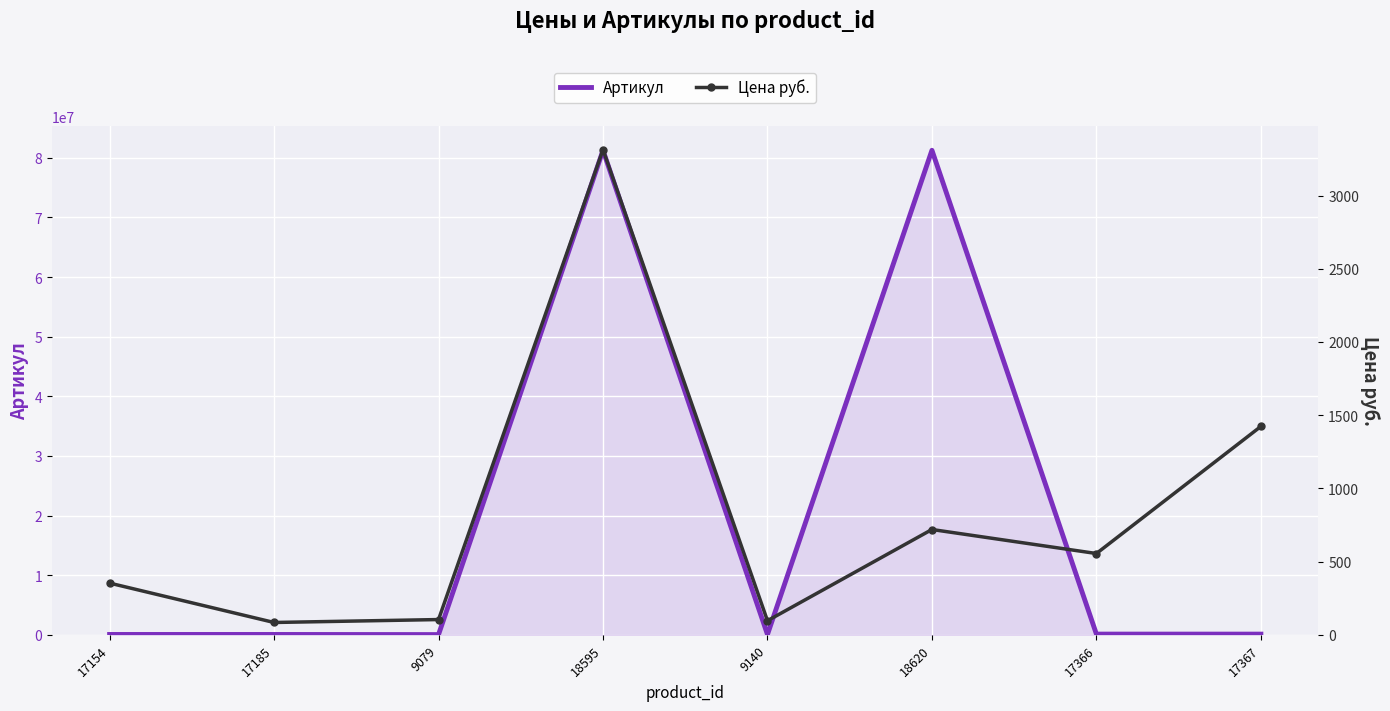

True or false: Артикул has more than 1 points higher than both neighbors.

True